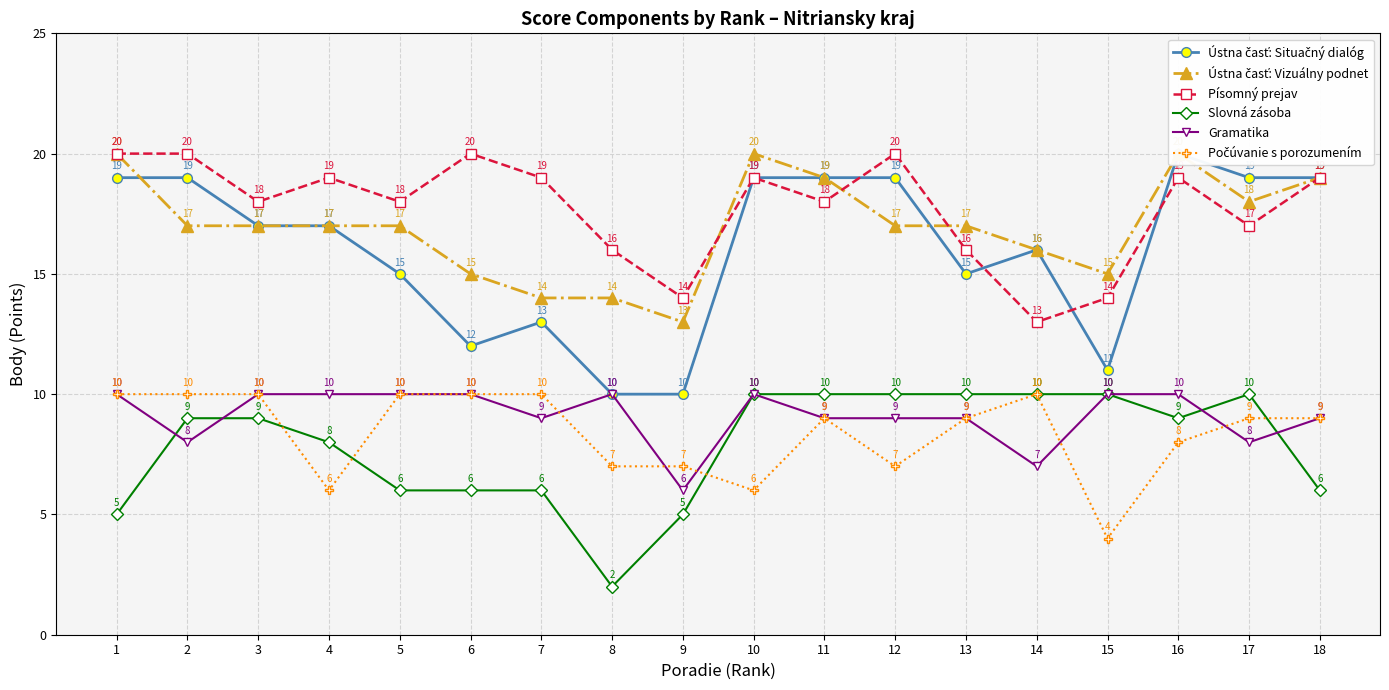

At which label is Počúvanie s porozumením closest to 7?

8